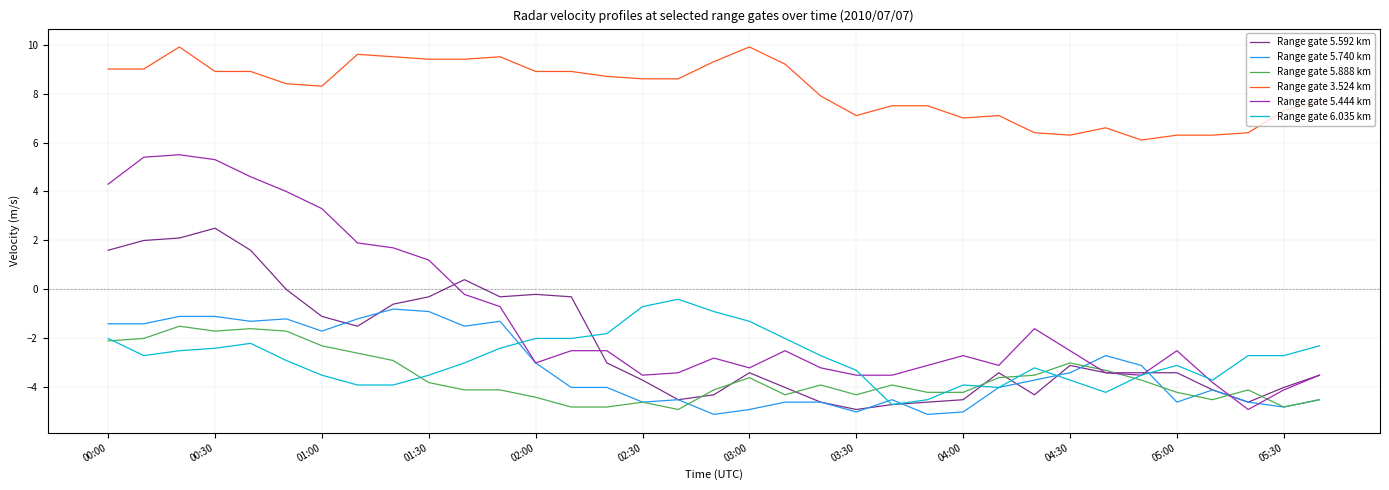

True or false: Range gate 3.524 km and Range gate 5.444 km cross at least once.

False